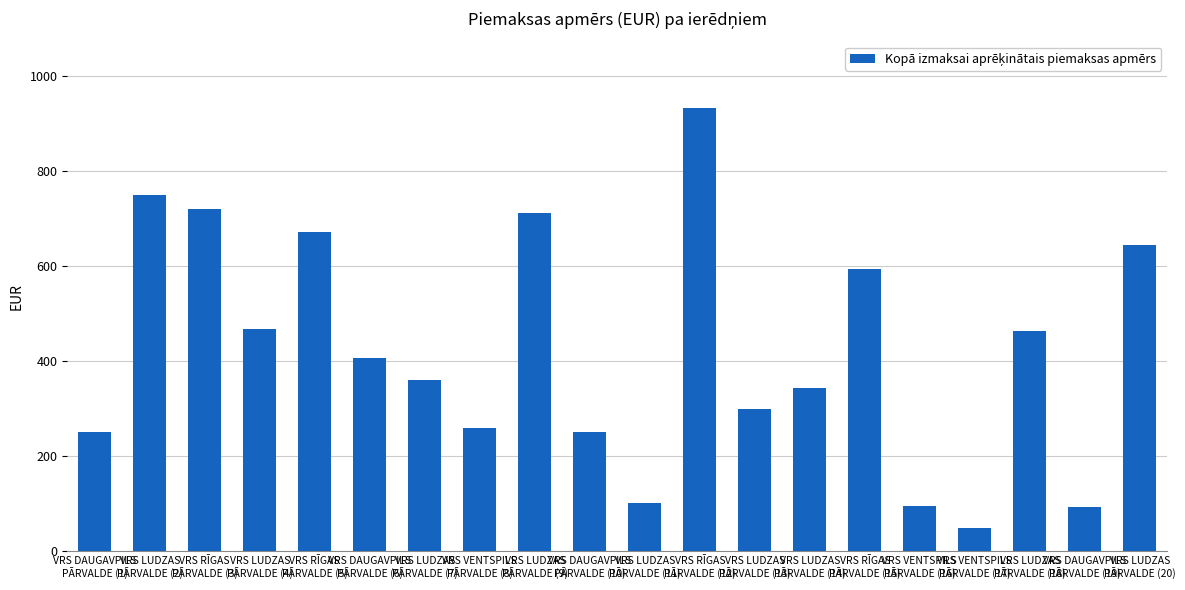

What is the label of the 18th bar from the right?

VRS RĪGAS
PĀRVALDE (3)